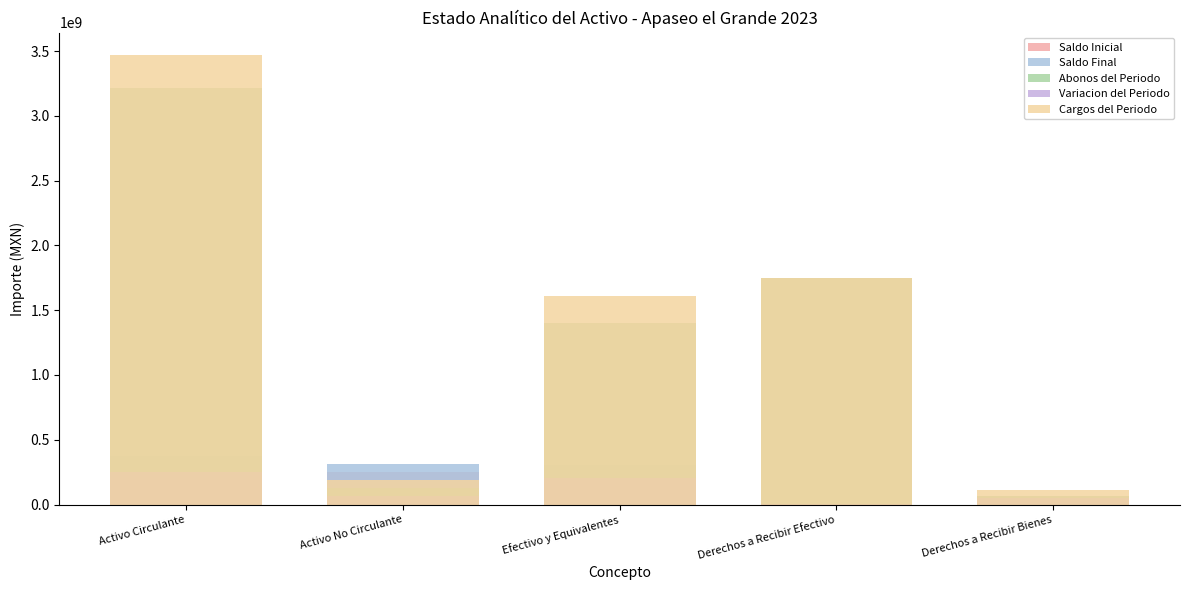

What is the difference between the maximum and minimum values in the Cargos del Periodo series?

3353551731.6